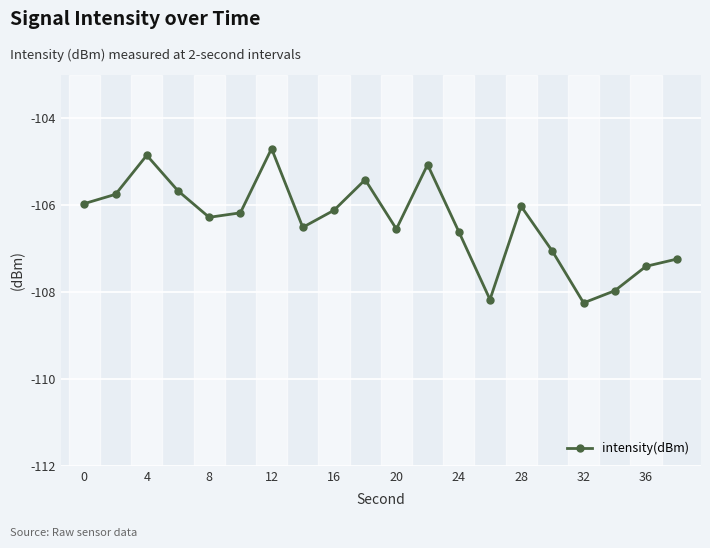

What is the greatest value displayed?

-104.7